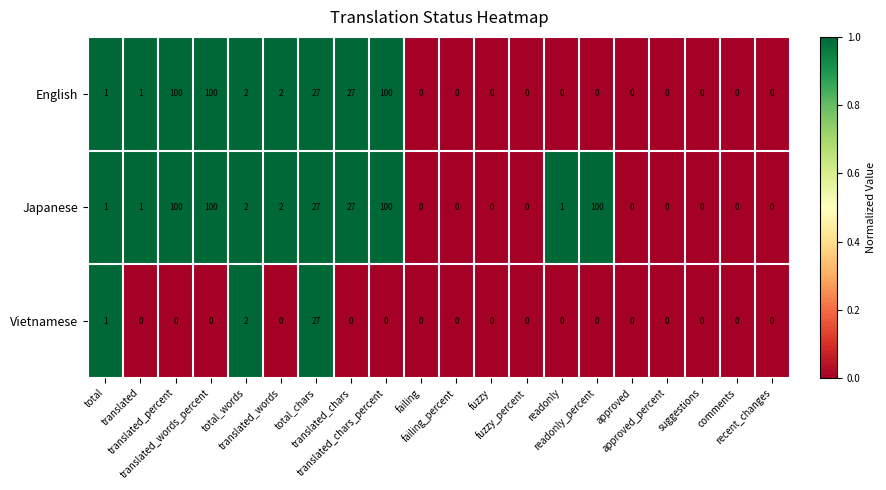

What is the highest value of the Vietnamese series?

27